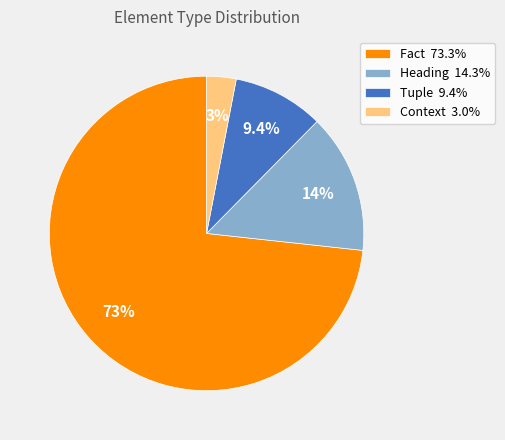

How many slices are in this pie chart?

4